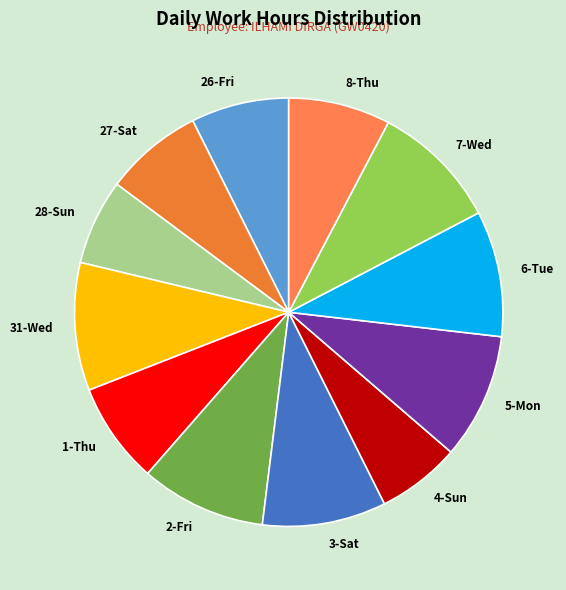

Does any single category account for the majority?

No